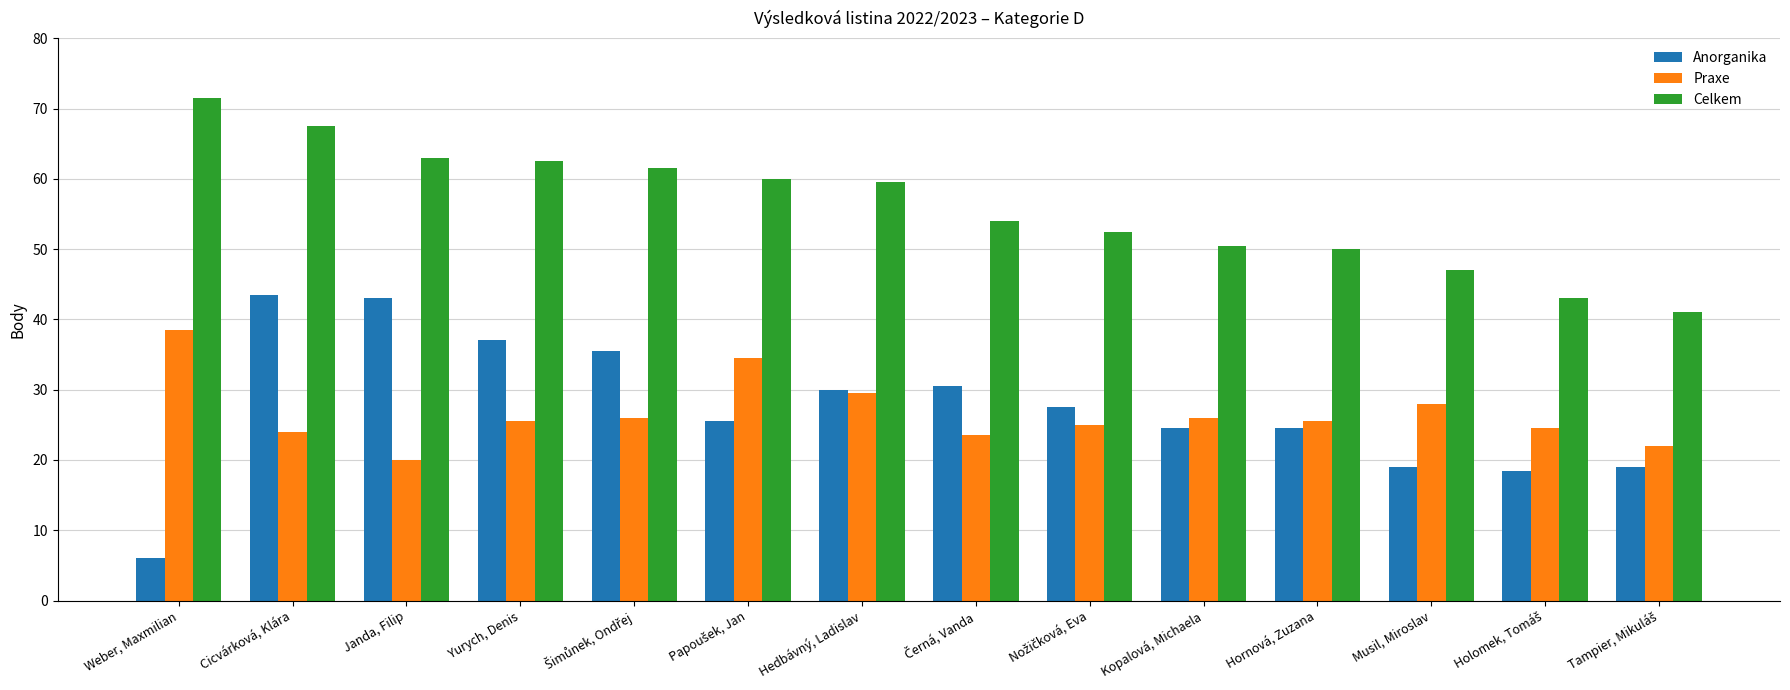

At Janda, Filip, list the series in order from largest to smallest.

Celkem, Anorganika, Praxe